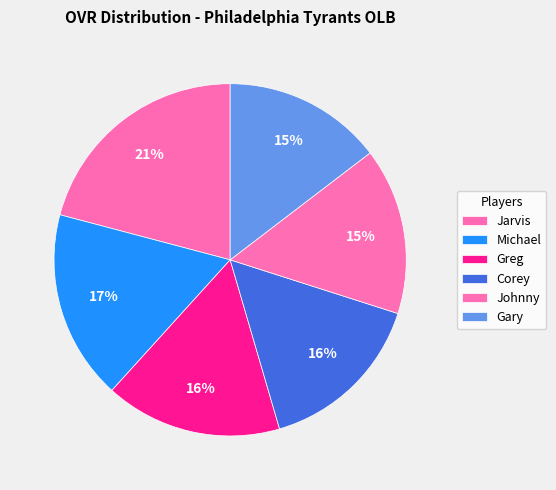

To the nearest percent, what is the difference between the largest and smallest slice percentages?

6%